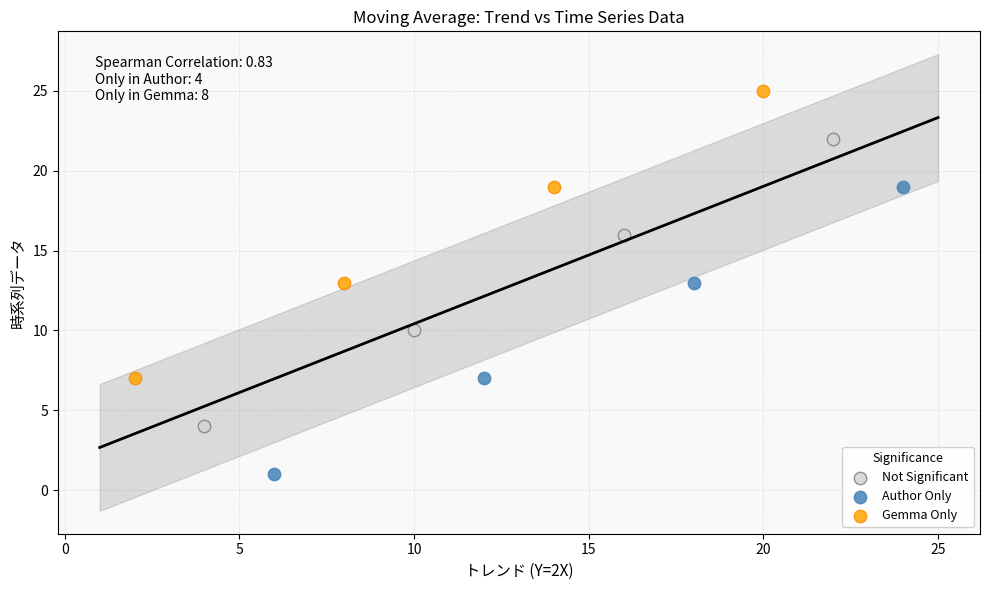

Which series reaches the maximum Y coordinate?

Gemma Only